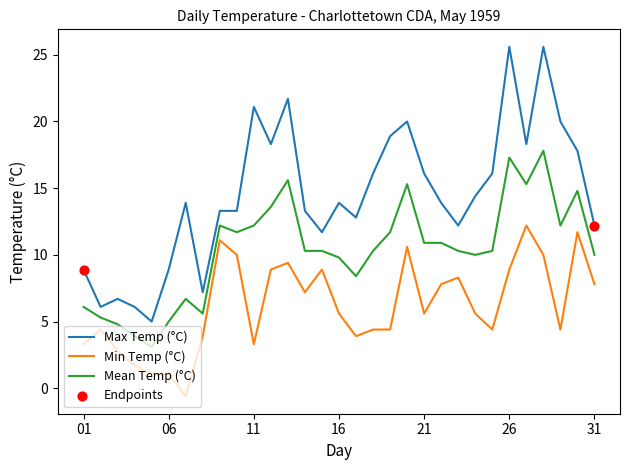

Which series has the widest spread of values?

Max Temp (°C)